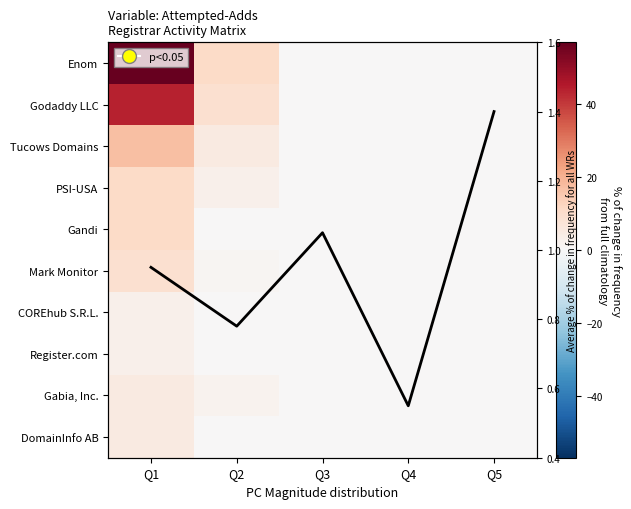

What is the maximum value shown in the chart?

57.0